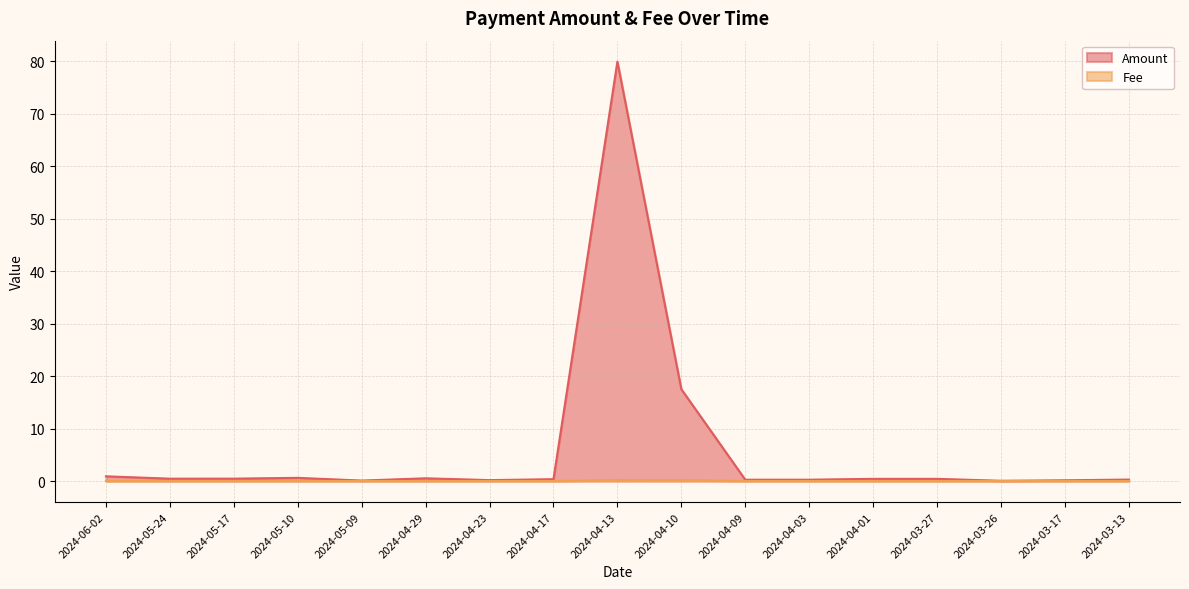

Is it true that Amount equals 0.3 at 2024-04-17?

True